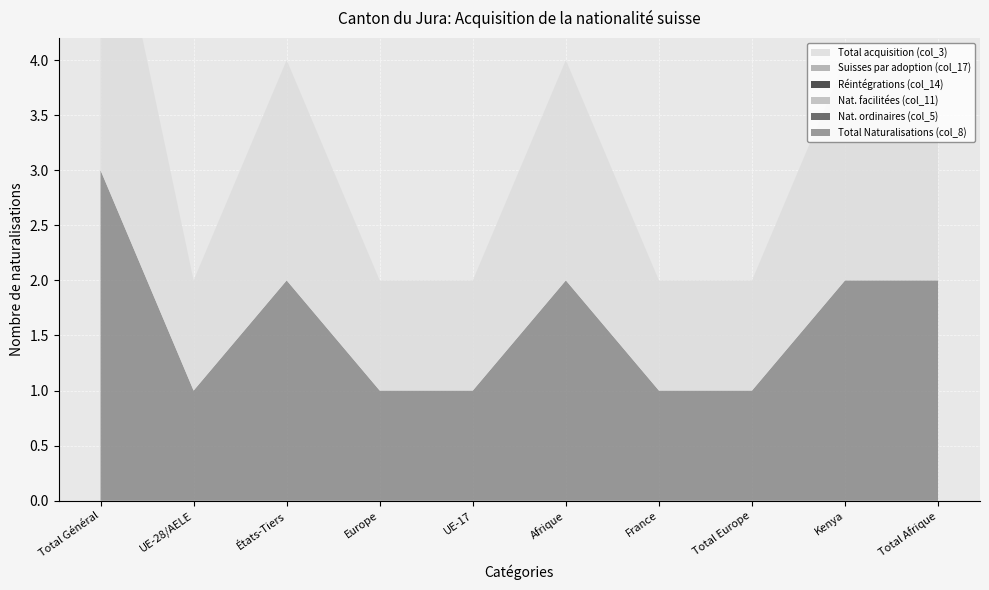

Reading left to right, transcribe all the data shown in this chart.

Total Naturalisations (col_8): Total Général=3	UE-28/AELE=1	États-Tiers=2	Europe=1	UE-17=1	Afrique=2	France=1	Total Europe=1	Kenya=2	Total Afrique=2
Nat. ordinaires (col_5): Total Général=0	UE-28/AELE=0	États-Tiers=0	Europe=0	UE-17=0	Afrique=0	France=0	Total Europe=0	Kenya=0	Total Afrique=0
Nat. facilitées (col_11): Total Général=0	UE-28/AELE=0	États-Tiers=0	Europe=0	UE-17=0	Afrique=0	France=0	Total Europe=0	Kenya=0	Total Afrique=0
Réintégrations (col_14): Total Général=0	UE-28/AELE=0	États-Tiers=0	Europe=0	UE-17=0	Afrique=0	France=0	Total Europe=0	Kenya=0	Total Afrique=0
Suisses par adoption (col_17): Total Général=0	UE-28/AELE=0	États-Tiers=0	Europe=0	UE-17=0	Afrique=0	France=0	Total Europe=0	Kenya=0	Total Afrique=0
Total acquisition (col_3): Total Général=3	UE-28/AELE=1	États-Tiers=2	Europe=1	UE-17=1	Afrique=2	France=1	Total Europe=1	Kenya=2	Total Afrique=2